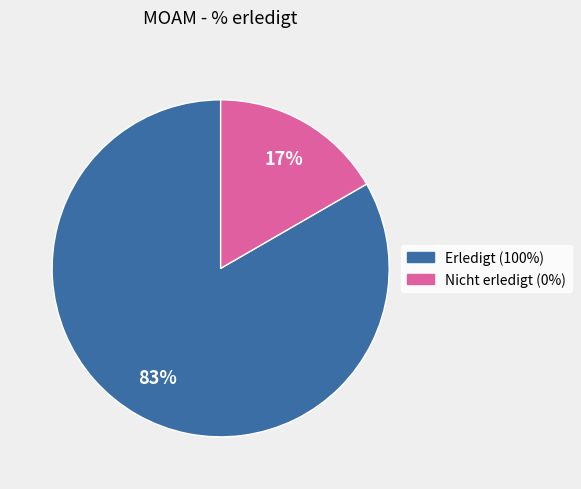

Is there any slice that represents more than half of the pie?

Yes